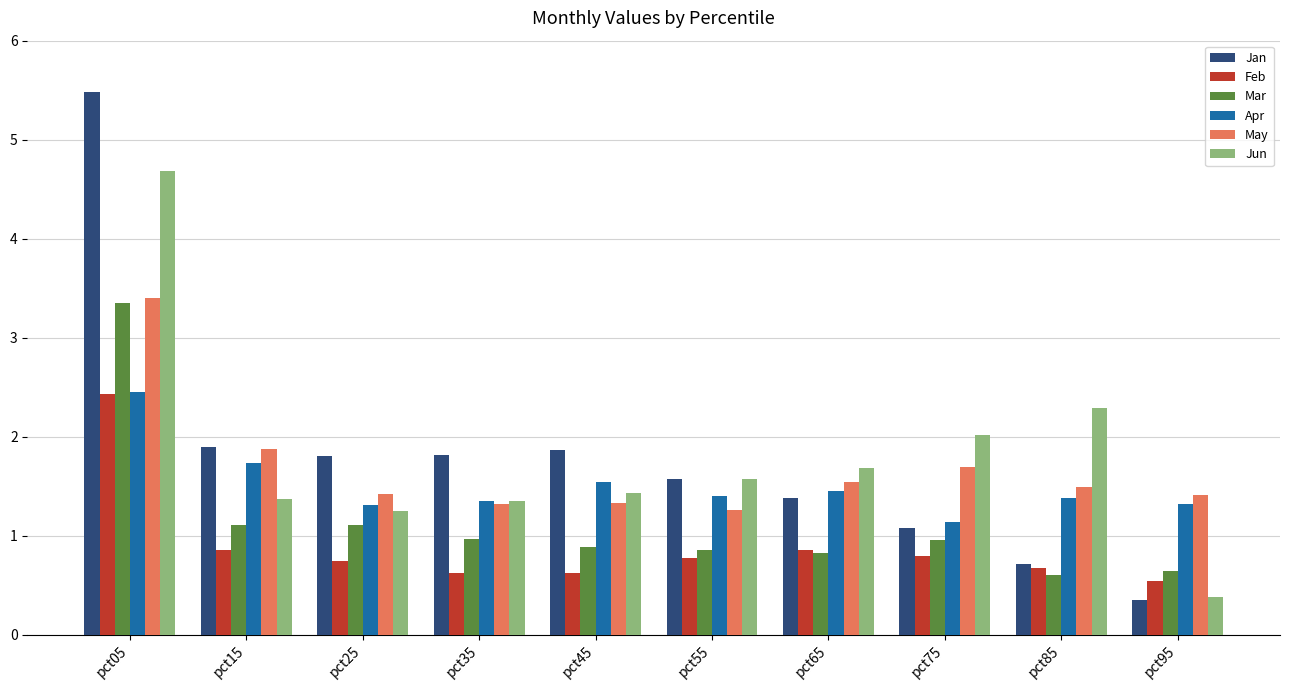

What is the spread (max minus min) of values at pct55?

0.8